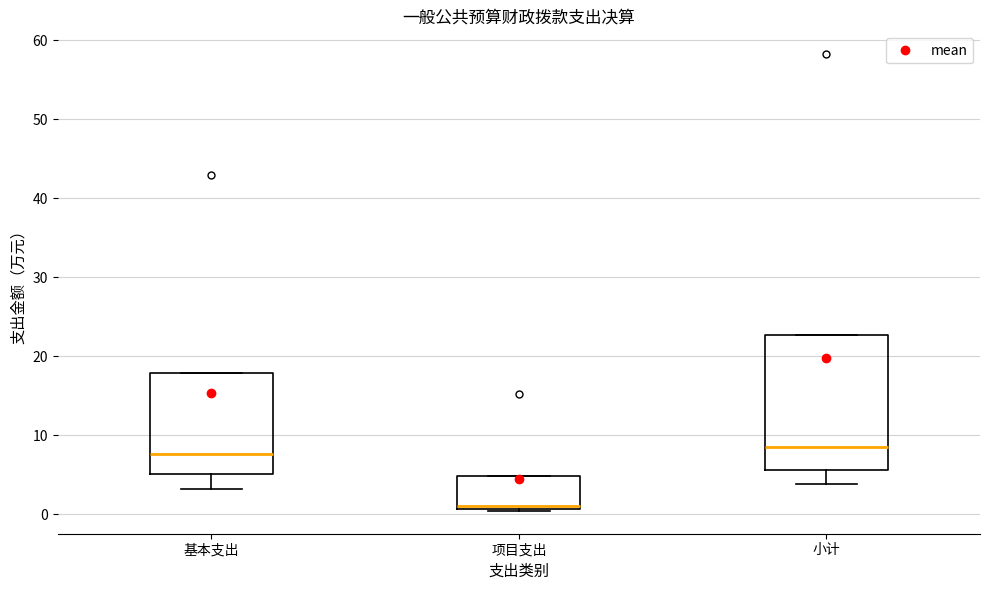

Where is the lower edge of the box for 小计 on the y-axis? The values are not printed on the chart, so give them approximately, as read against the axis.

6